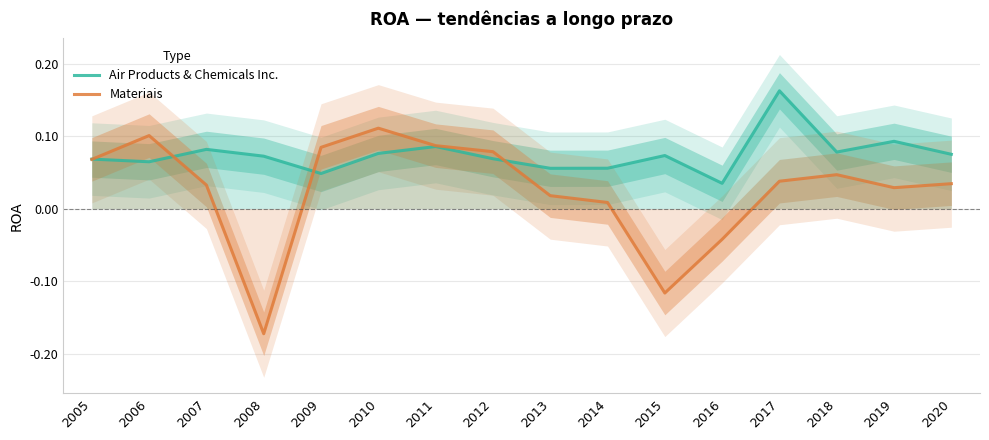

How many distinct data groups are displayed?

2